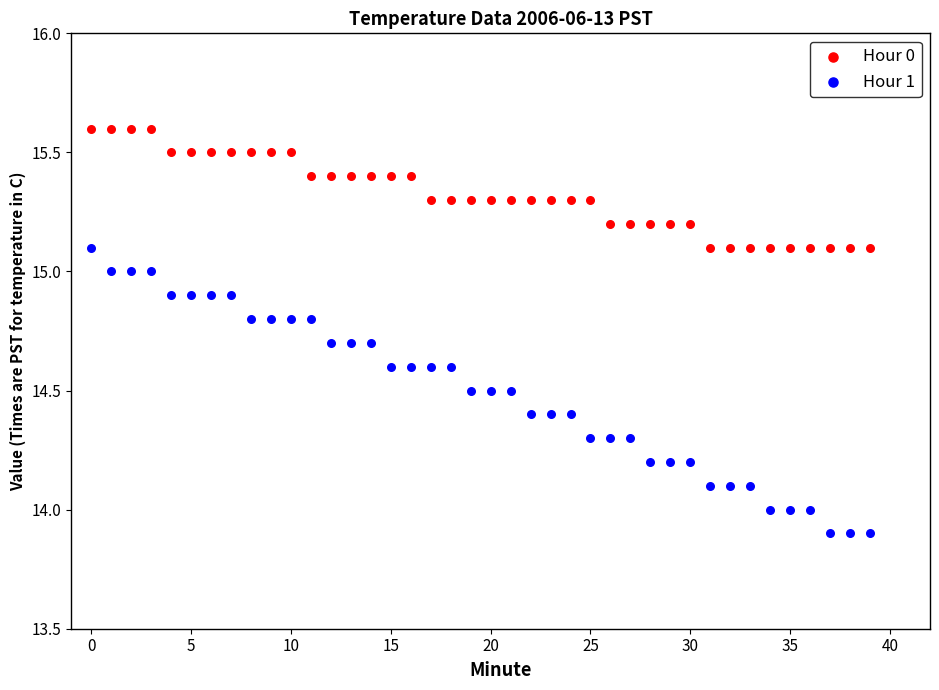

Which series contains the lowest Y value?

Hour 1